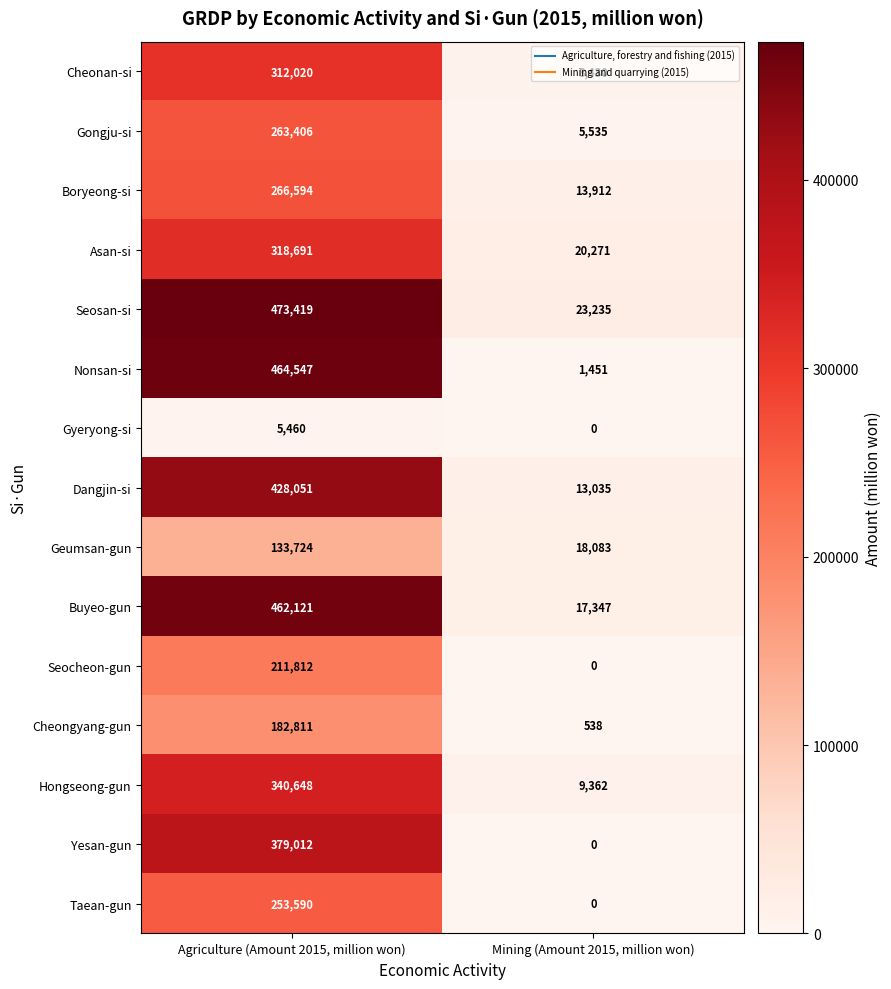

True or false: Geumsan-gun has a value of 30311 at Mining (Amount 2015, million won).

False